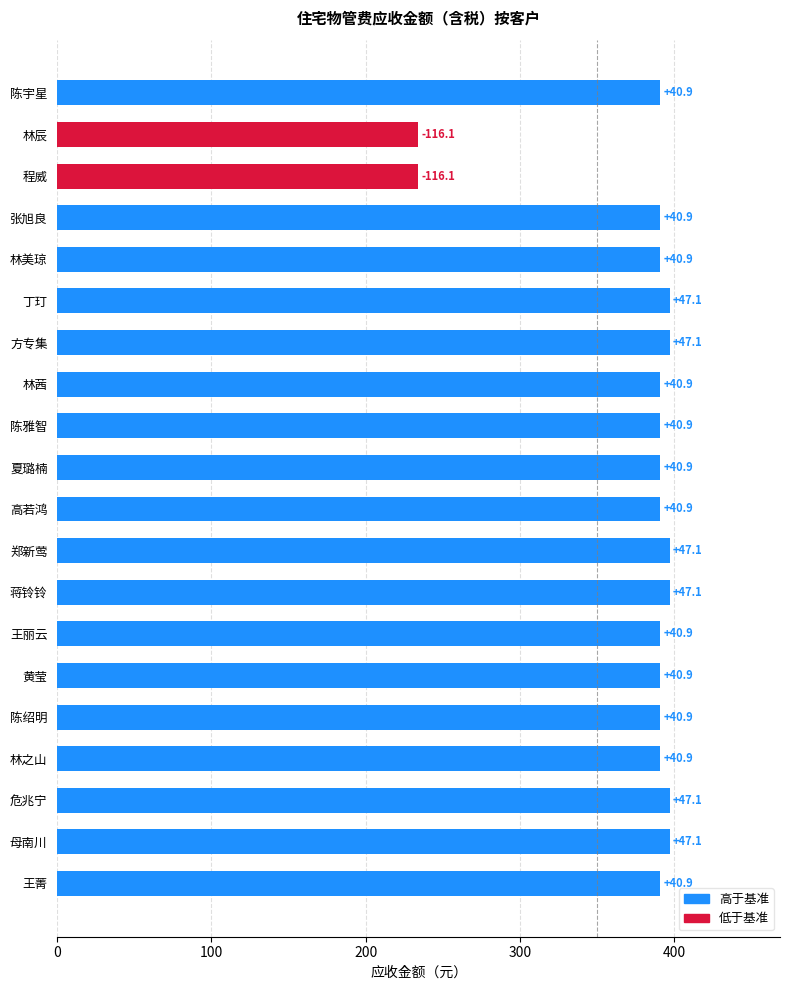

Are the bars horizontal?

Yes